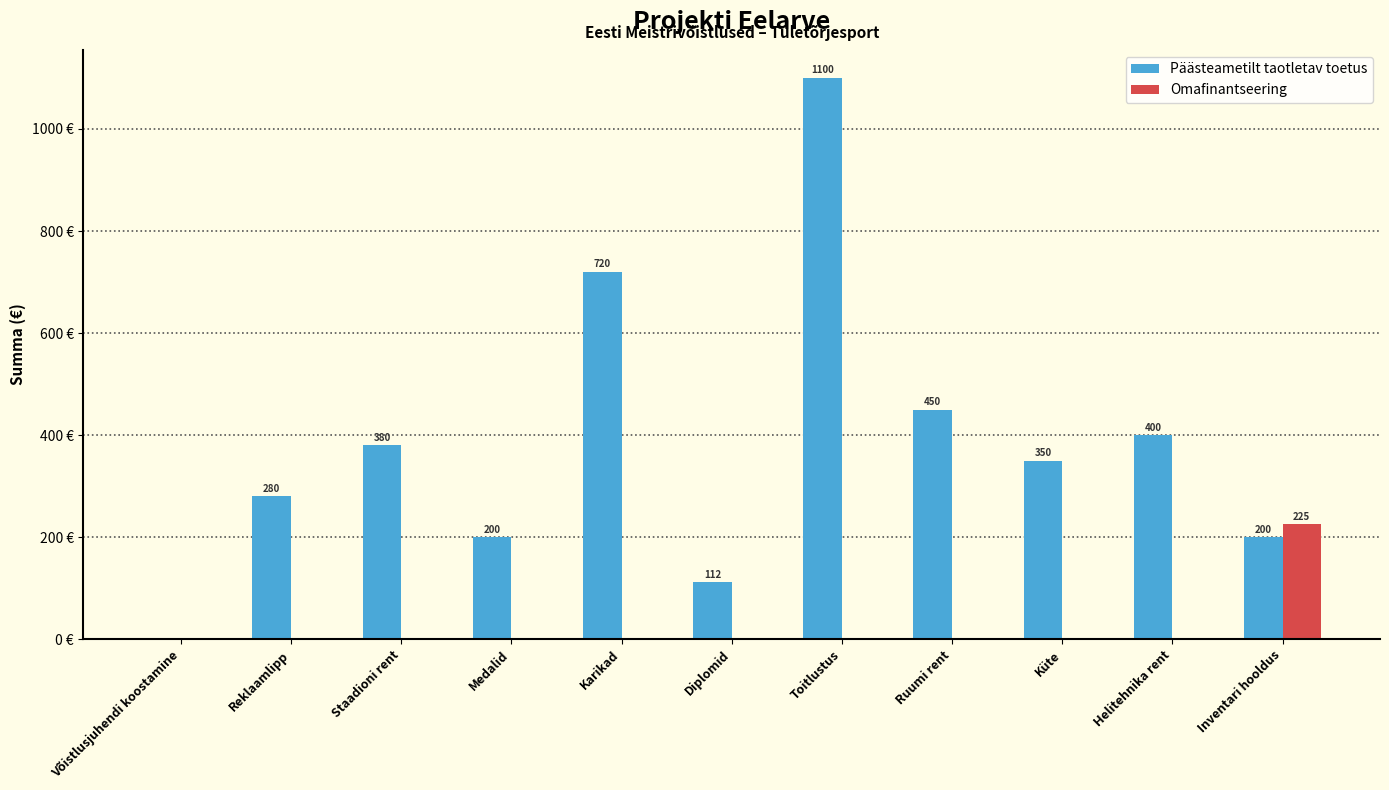

Where does the Päästeametilt taotletav toetus series first go above 350?

Staadioni rent